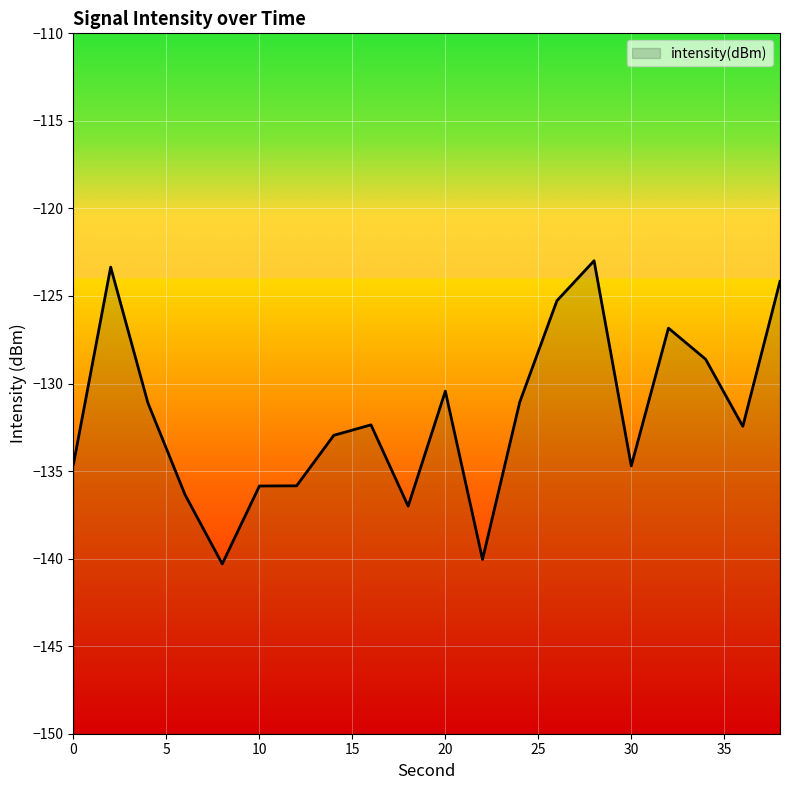

Reading left to right, what are all the values shown in this chart?

0=-134.6	2=-123.4	4=-131.1	6=-136.4	8=-140.3	10=-135.9	12=-135.8	14=-133.0	16=-132.4	18=-137.0	20=-130.4	22=-140.0	24=-131.1	26=-125.3	28=-123.0	30=-134.7	32=-126.8	34=-128.6	36=-132.4	38=-124.2